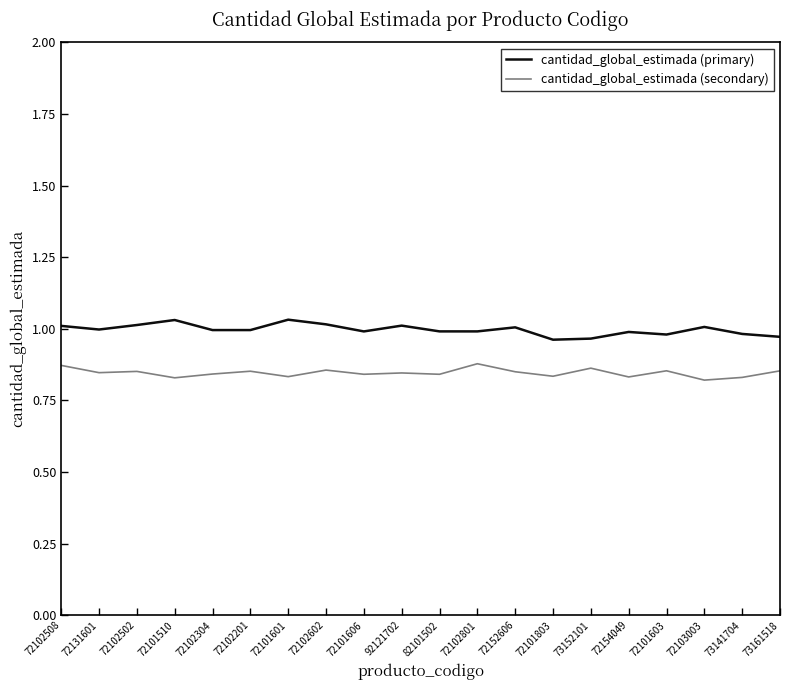

What position from the right is 73161518?

1